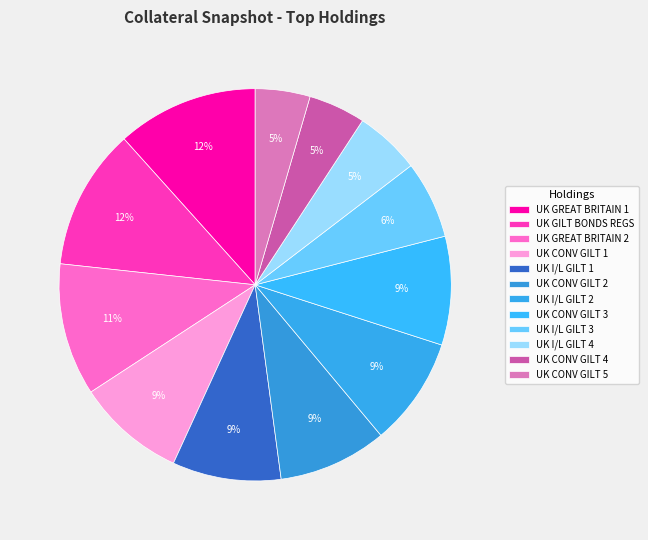

What percentage is NOT represented by UK CONV GILT 2?

91.0%